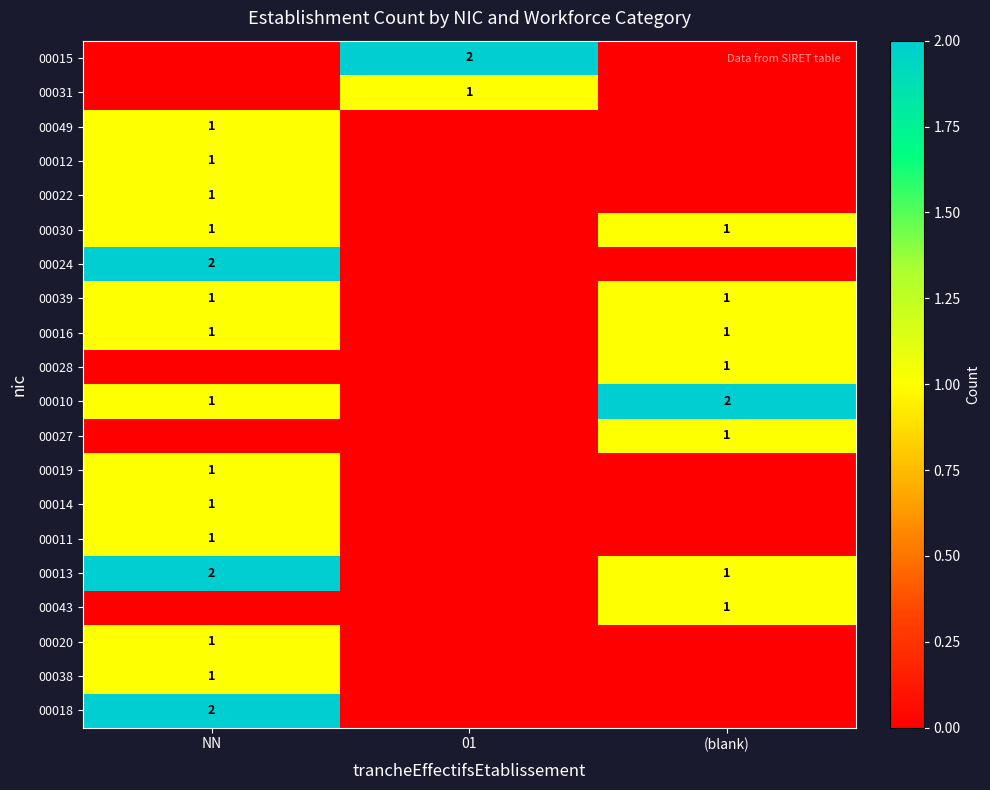

Is it true that 00013 equals 2 at NN?

True